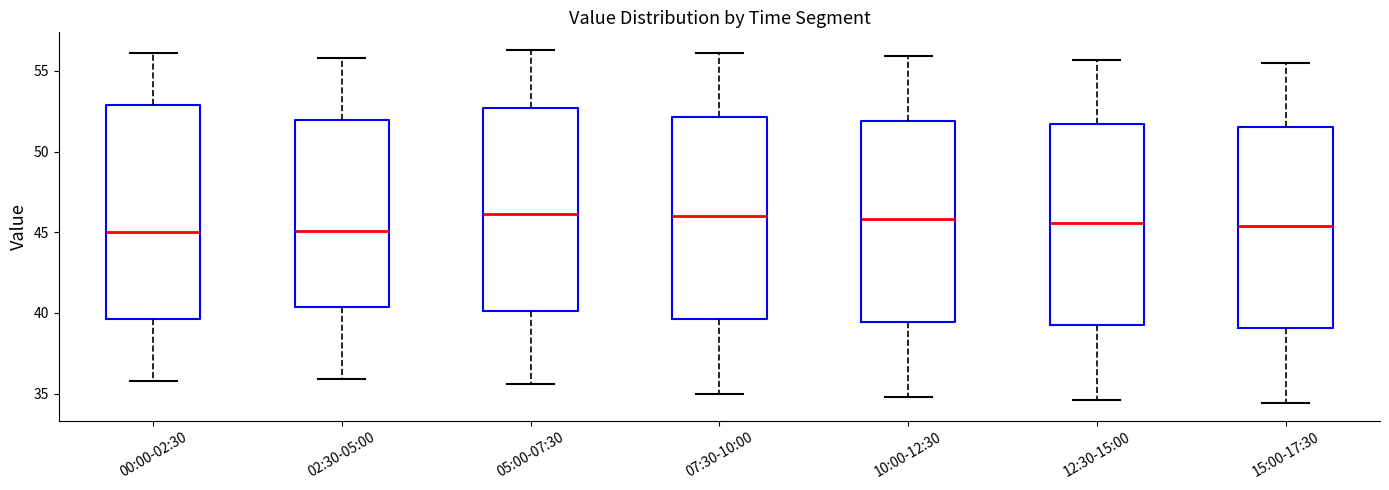

Which box is the tallest, from its lower edge to its upper edge?

00:00-02:30